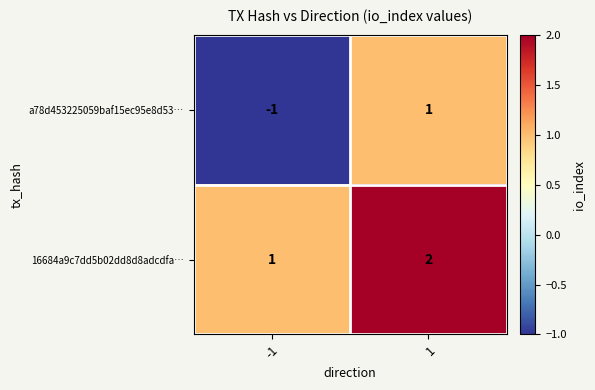

Is it true that 16684a9c7dd5b02dd8d8adcdfa… equals 0 at -1?

False